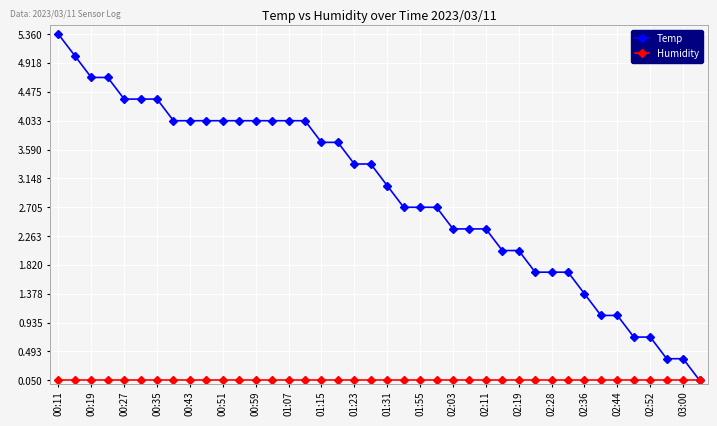

Does the chart have visible grid lines?

Yes